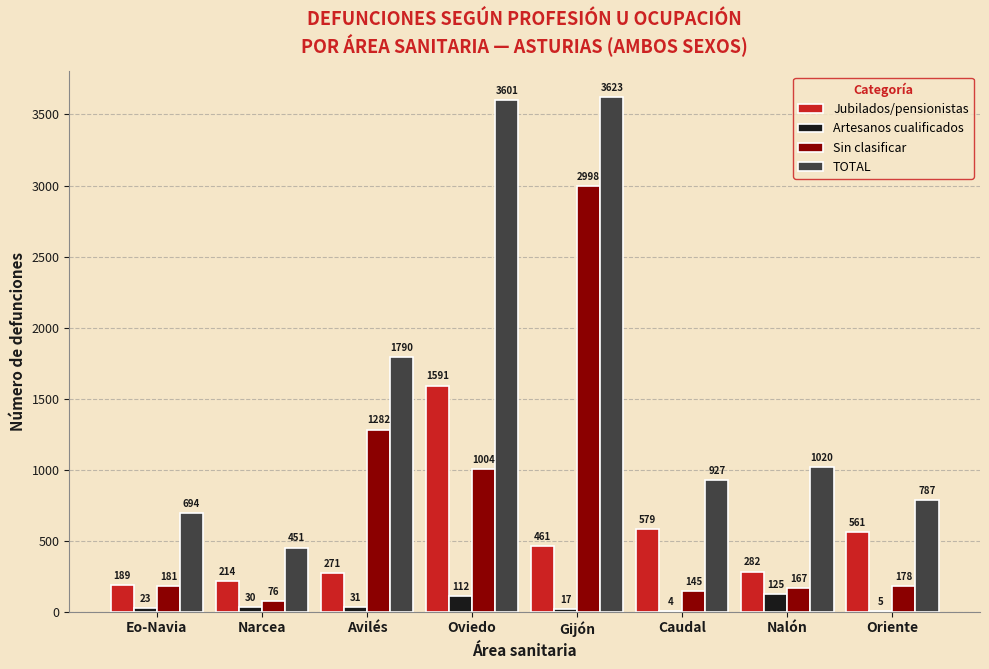

Which category has the highest value in the TOTAL series?

Gijón